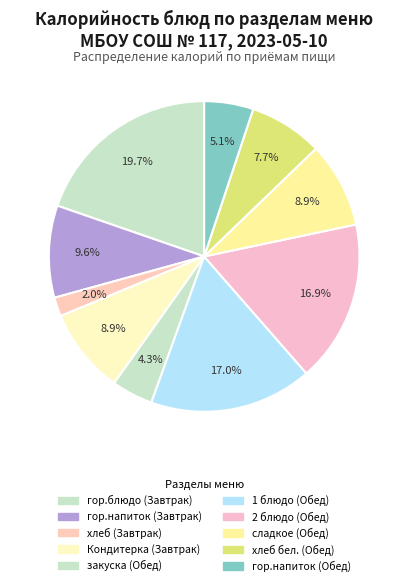

To the nearest percent, what is the difference between the largest and smallest slice percentages?

18%